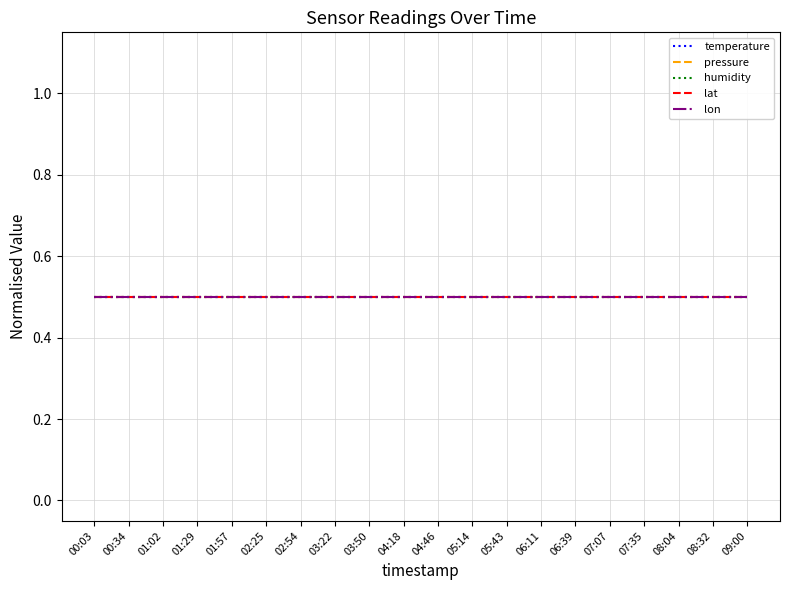

What is the label of the 16th point from the left?

07:07